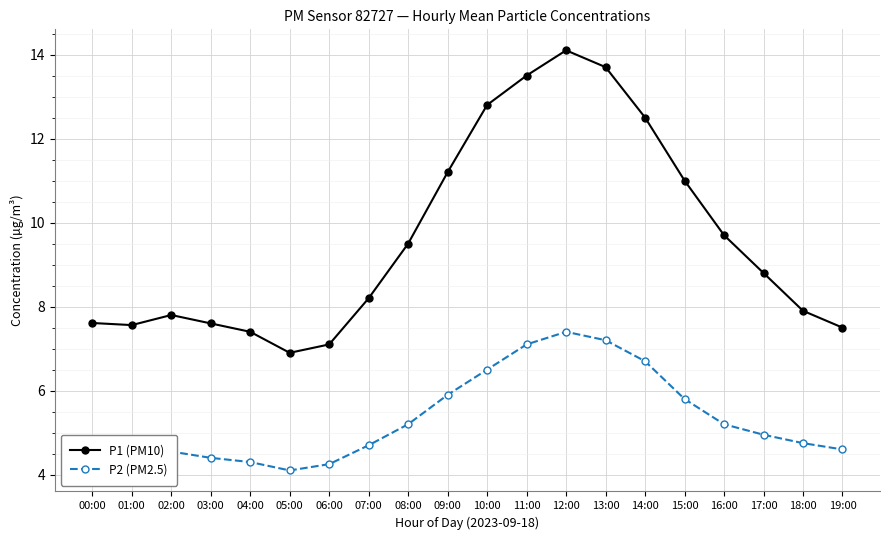

What is the label of the 5th point from the right?

15:00